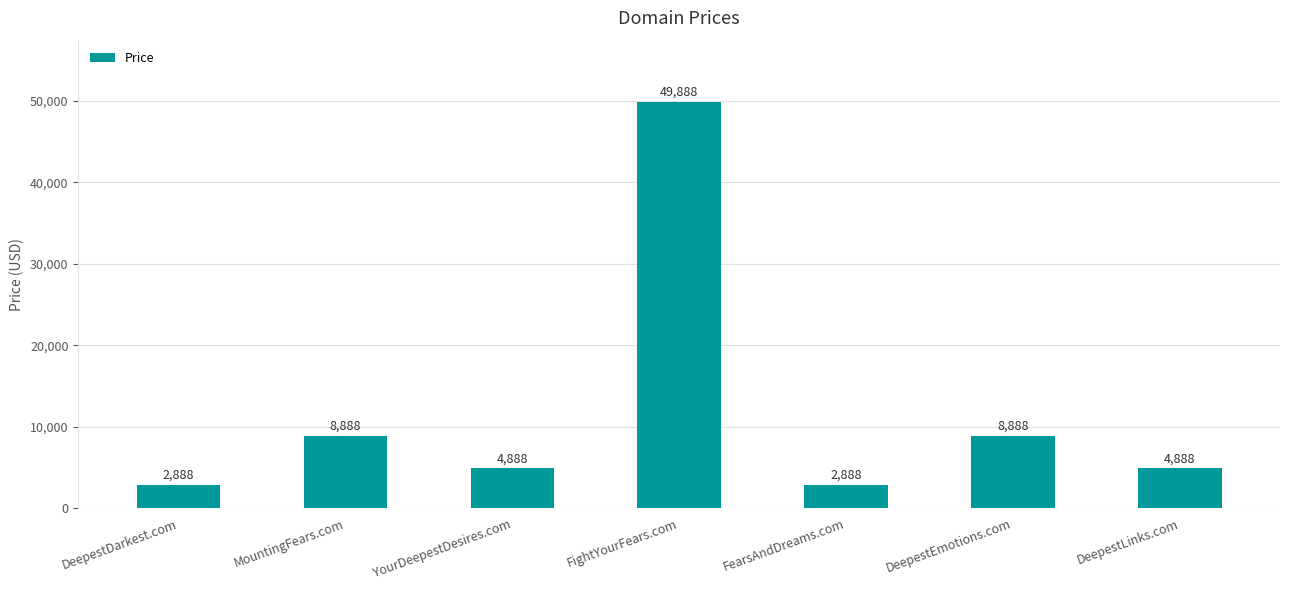

What value does the data have at YourDeepestDesires.com, to the nearest 100?

4900